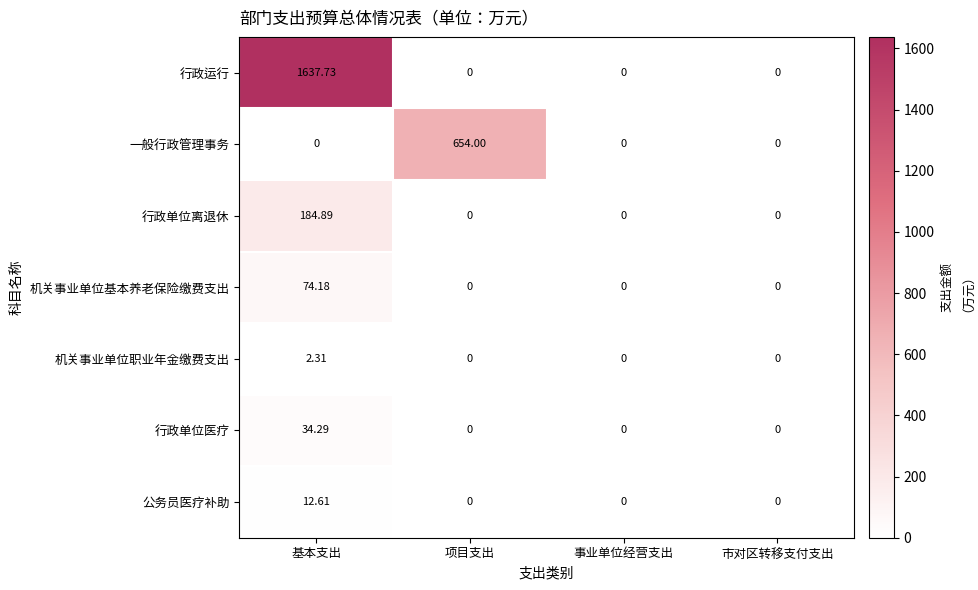

At which label does 行政单位医疗 reach its peak?

基本支出